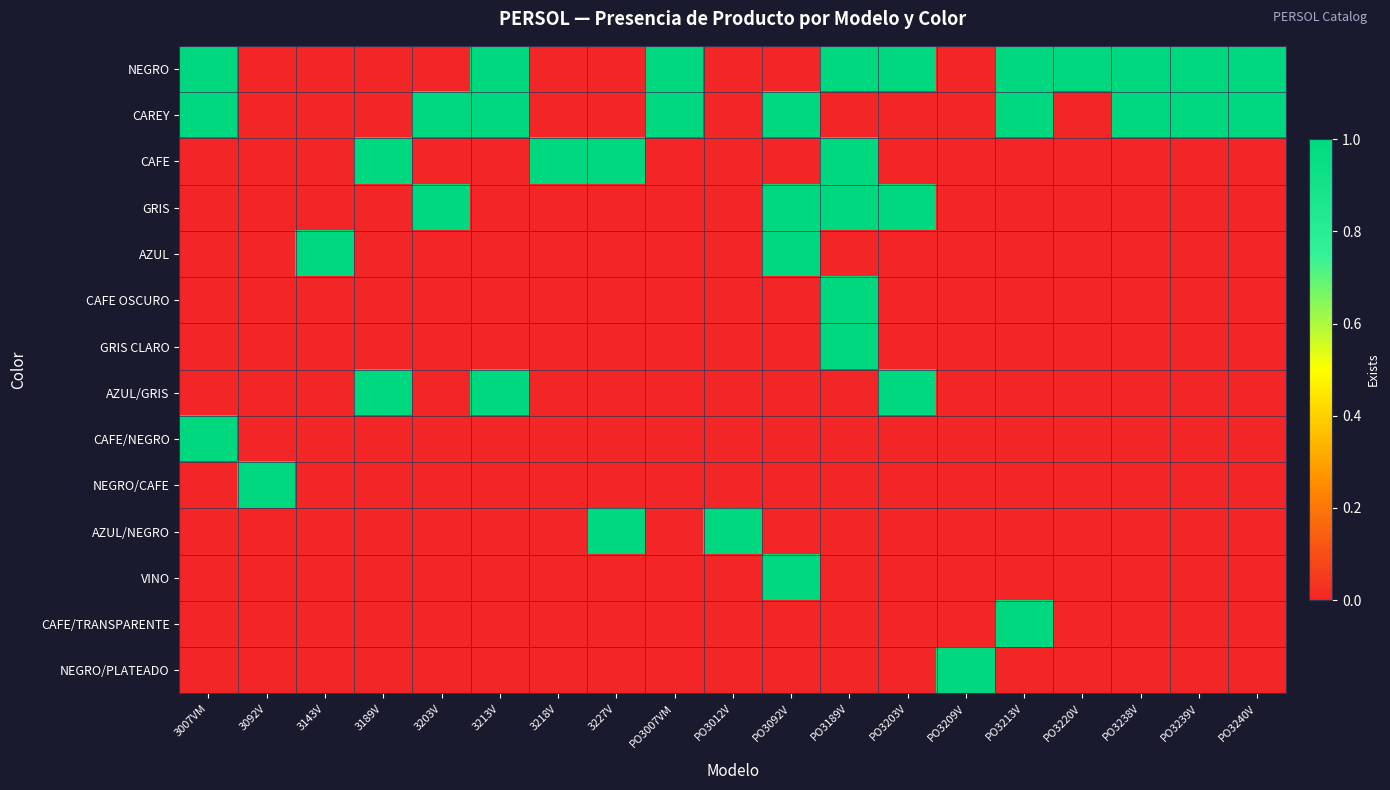

Rank the series at 3189V from lowest to highest value.

NEGRO, CAREY, GRIS, AZUL, CAFE OSCURO, GRIS CLARO, CAFE/NEGRO, NEGRO/CAFE, AZUL/NEGRO, VINO, CAFE/TRANSPARENTE, NEGRO/PLATEADO, CAFE, AZUL/GRIS